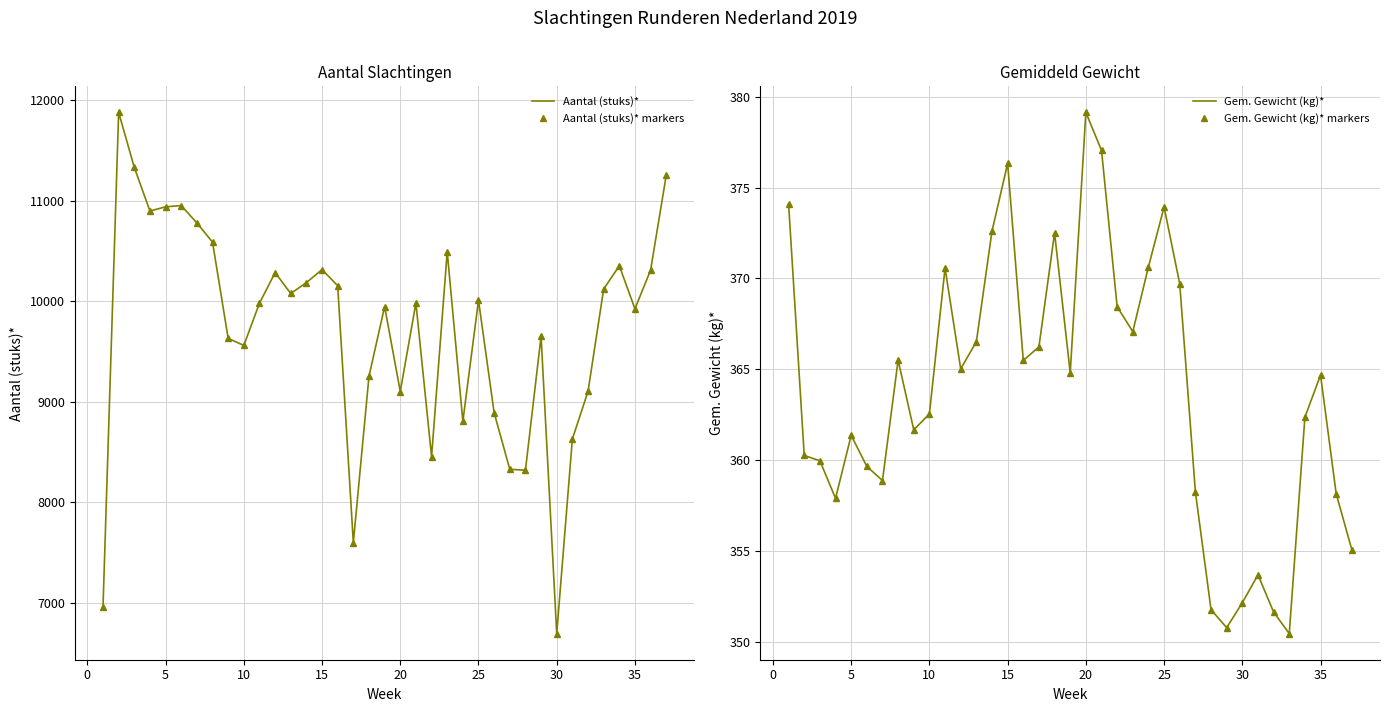

What is the average value of the Gem. Gewicht (kg)* markers series?

363.7